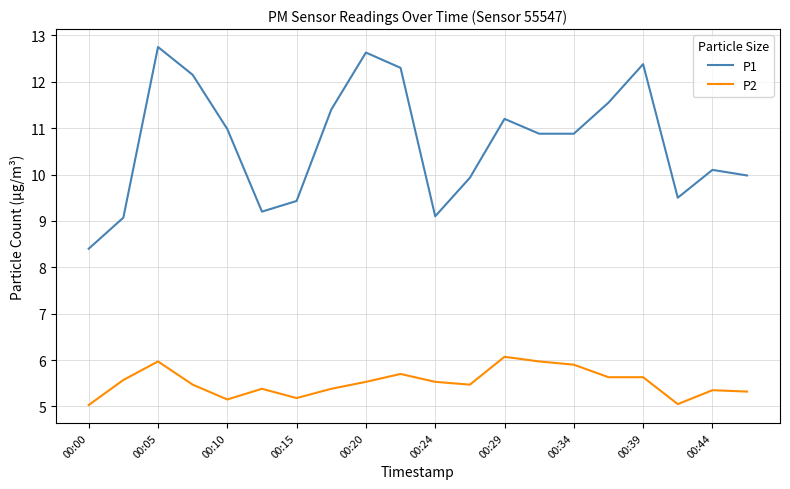

What is the difference between the maximum and minimum values in the P2 series?

1.0